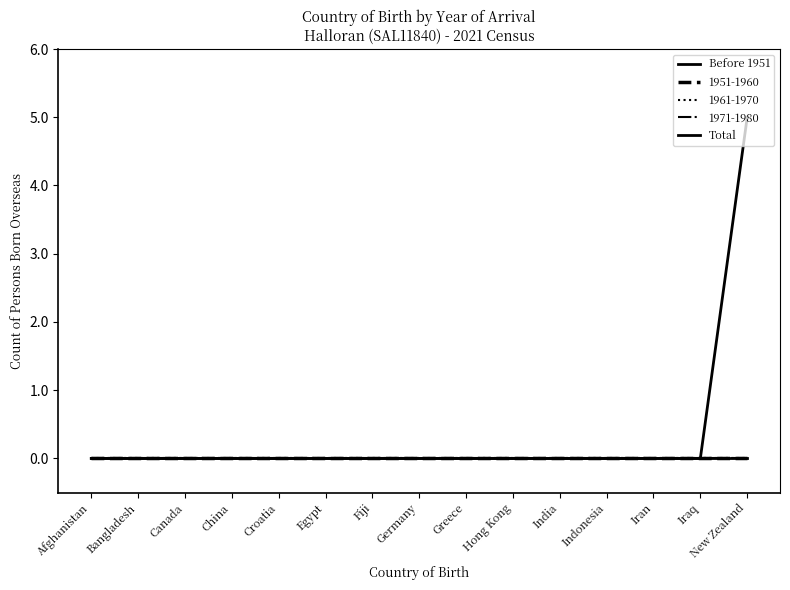

Which series has the largest total across all categories?

Total